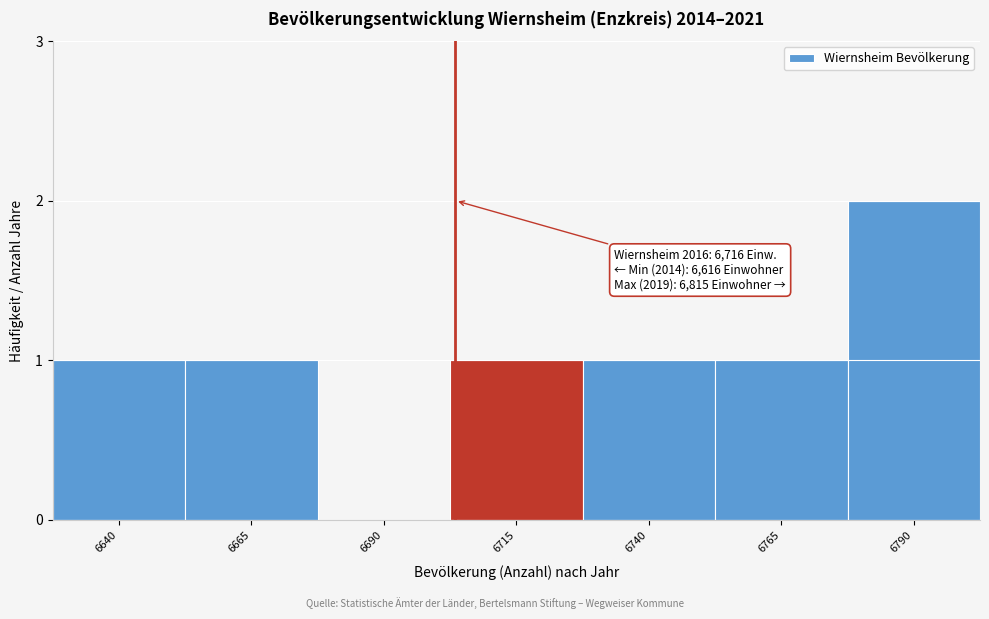

Reading left to right, what are all the values shown in this chart?

6640=1	6665=1	6690=0	6715=1	6740=1	6765=1	6790=2